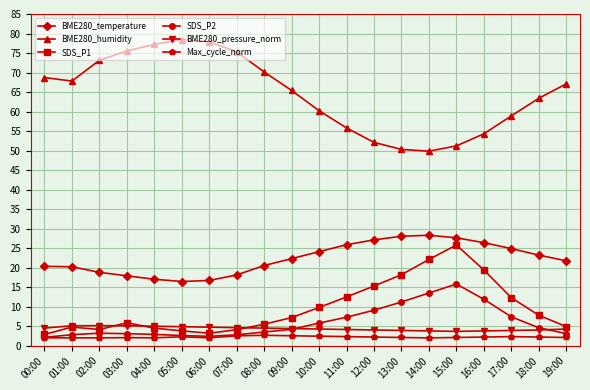

What is the value of the SDS_P2 point at the 3rd from the left?

3.2